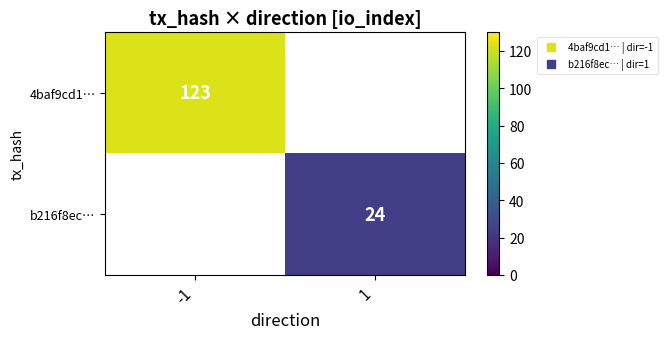

How many values in 4baf9cd1… are above zero?

1